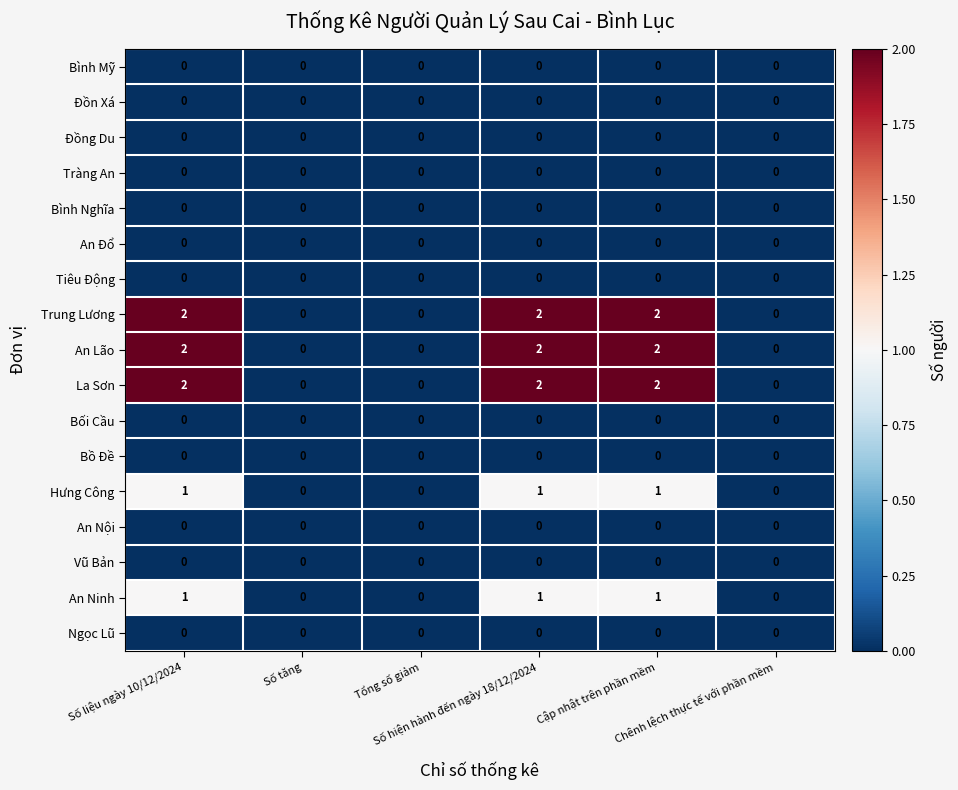

Reading left to right, list all the values displayed in this chart.

Bình Mỹ: Số liệu ngày 10/12/2024=0	Số tăng=0	Tổng số giảm=0	Số hiện hành đến ngày 18/12/2024=0	Cập nhật trên phần mềm=0	Chênh lệch thực tế với phần mềm=0
Đồn Xá: Số liệu ngày 10/12/2024=0	Số tăng=0	Tổng số giảm=0	Số hiện hành đến ngày 18/12/2024=0	Cập nhật trên phần mềm=0	Chênh lệch thực tế với phần mềm=0
Đồng Du: Số liệu ngày 10/12/2024=0	Số tăng=0	Tổng số giảm=0	Số hiện hành đến ngày 18/12/2024=0	Cập nhật trên phần mềm=0	Chênh lệch thực tế với phần mềm=0
Tràng An: Số liệu ngày 10/12/2024=0	Số tăng=0	Tổng số giảm=0	Số hiện hành đến ngày 18/12/2024=0	Cập nhật trên phần mềm=0	Chênh lệch thực tế với phần mềm=0
Bình Nghĩa: Số liệu ngày 10/12/2024=0	Số tăng=0	Tổng số giảm=0	Số hiện hành đến ngày 18/12/2024=0	Cập nhật trên phần mềm=0	Chênh lệch thực tế với phần mềm=0
An Đổ: Số liệu ngày 10/12/2024=0	Số tăng=0	Tổng số giảm=0	Số hiện hành đến ngày 18/12/2024=0	Cập nhật trên phần mềm=0	Chênh lệch thực tế với phần mềm=0
Tiêu Động: Số liệu ngày 10/12/2024=0	Số tăng=0	Tổng số giảm=0	Số hiện hành đến ngày 18/12/2024=0	Cập nhật trên phần mềm=0	Chênh lệch thực tế với phần mềm=0
Trung Lương: Số liệu ngày 10/12/2024=2	Số tăng=0	Tổng số giảm=0	Số hiện hành đến ngày 18/12/2024=2	Cập nhật trên phần mềm=2	Chênh lệch thực tế với phần mềm=0
An Lão: Số liệu ngày 10/12/2024=2	Số tăng=0	Tổng số giảm=0	Số hiện hành đến ngày 18/12/2024=2	Cập nhật trên phần mềm=2	Chênh lệch thực tế với phần mềm=0
La Sơn: Số liệu ngày 10/12/2024=2	Số tăng=0	Tổng số giảm=0	Số hiện hành đến ngày 18/12/2024=2	Cập nhật trên phần mềm=2	Chênh lệch thực tế với phần mềm=0
Bối Cầu: Số liệu ngày 10/12/2024=0	Số tăng=0	Tổng số giảm=0	Số hiện hành đến ngày 18/12/2024=0	Cập nhật trên phần mềm=0	Chênh lệch thực tế với phần mềm=0
Bồ Đề: Số liệu ngày 10/12/2024=0	Số tăng=0	Tổng số giảm=0	Số hiện hành đến ngày 18/12/2024=0	Cập nhật trên phần mềm=0	Chênh lệch thực tế với phần mềm=0
Hưng Công: Số liệu ngày 10/12/2024=1	Số tăng=0	Tổng số giảm=0	Số hiện hành đến ngày 18/12/2024=1	Cập nhật trên phần mềm=1	Chênh lệch thực tế với phần mềm=0
An Nội: Số liệu ngày 10/12/2024=0	Số tăng=0	Tổng số giảm=0	Số hiện hành đến ngày 18/12/2024=0	Cập nhật trên phần mềm=0	Chênh lệch thực tế với phần mềm=0
Vũ Bản: Số liệu ngày 10/12/2024=0	Số tăng=0	Tổng số giảm=0	Số hiện hành đến ngày 18/12/2024=0	Cập nhật trên phần mềm=0	Chênh lệch thực tế với phần mềm=0
An Ninh: Số liệu ngày 10/12/2024=1	Số tăng=0	Tổng số giảm=0	Số hiện hành đến ngày 18/12/2024=1	Cập nhật trên phần mềm=1	Chênh lệch thực tế với phần mềm=0
Ngọc Lũ: Số liệu ngày 10/12/2024=0	Số tăng=0	Tổng số giảm=0	Số hiện hành đến ngày 18/12/2024=0	Cập nhật trên phần mềm=0	Chênh lệch thực tế với phần mềm=0